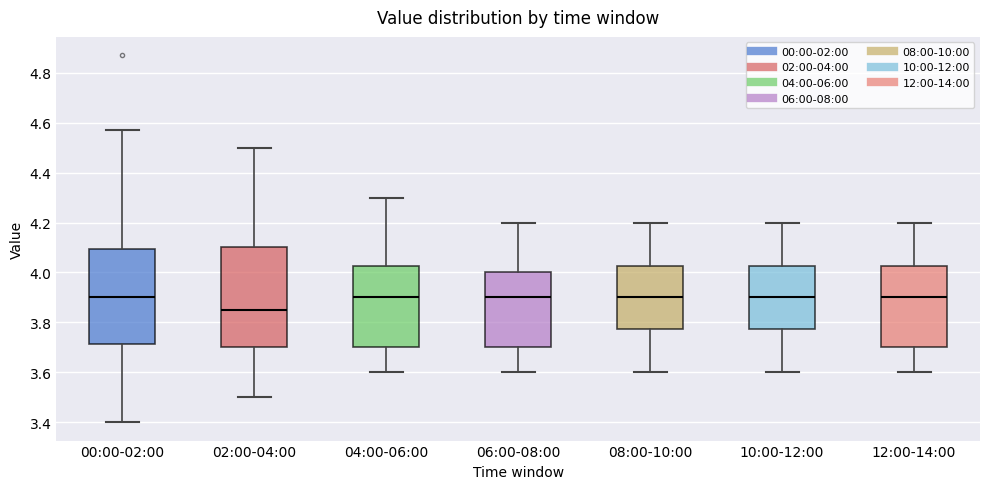

Reading left to right, transcribe this box plot: for each box, give where its median line is, the range the box spans, and where its two whiskers end, as read against the y-axis. The values are not printed on the chart, so give them approximately, as read against the axis.

00:00-02:00: median 3.90, box 3.72 to 4.10, whiskers 3.40 to 4.58
02:00-04:00: median 3.86, box 3.70 to 4.10, whiskers 3.50 to 4.50
04:00-06:00: median 3.90, box 3.70 to 4.02, whiskers 3.60 to 4.30
06:00-08:00: median 3.90, box 3.70 to 4.00, whiskers 3.60 to 4.20
08:00-10:00: median 3.90, box 3.78 to 4.02, whiskers 3.60 to 4.20
10:00-12:00: median 3.90, box 3.78 to 4.02, whiskers 3.60 to 4.20
12:00-14:00: median 3.90, box 3.70 to 4.02, whiskers 3.60 to 4.20